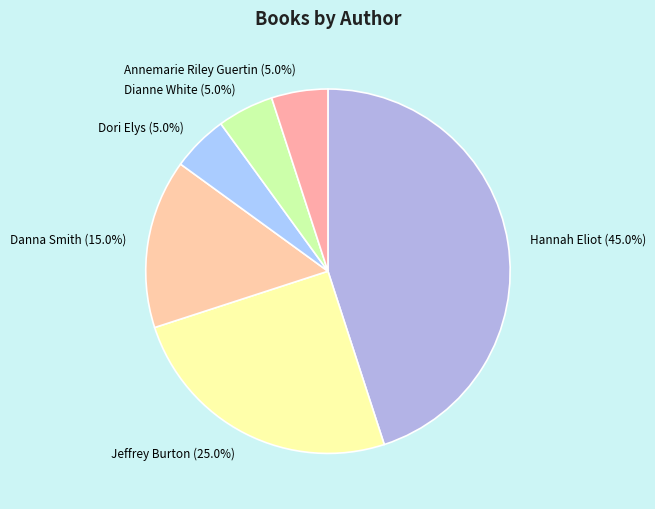

Does any single category account for the majority?

No